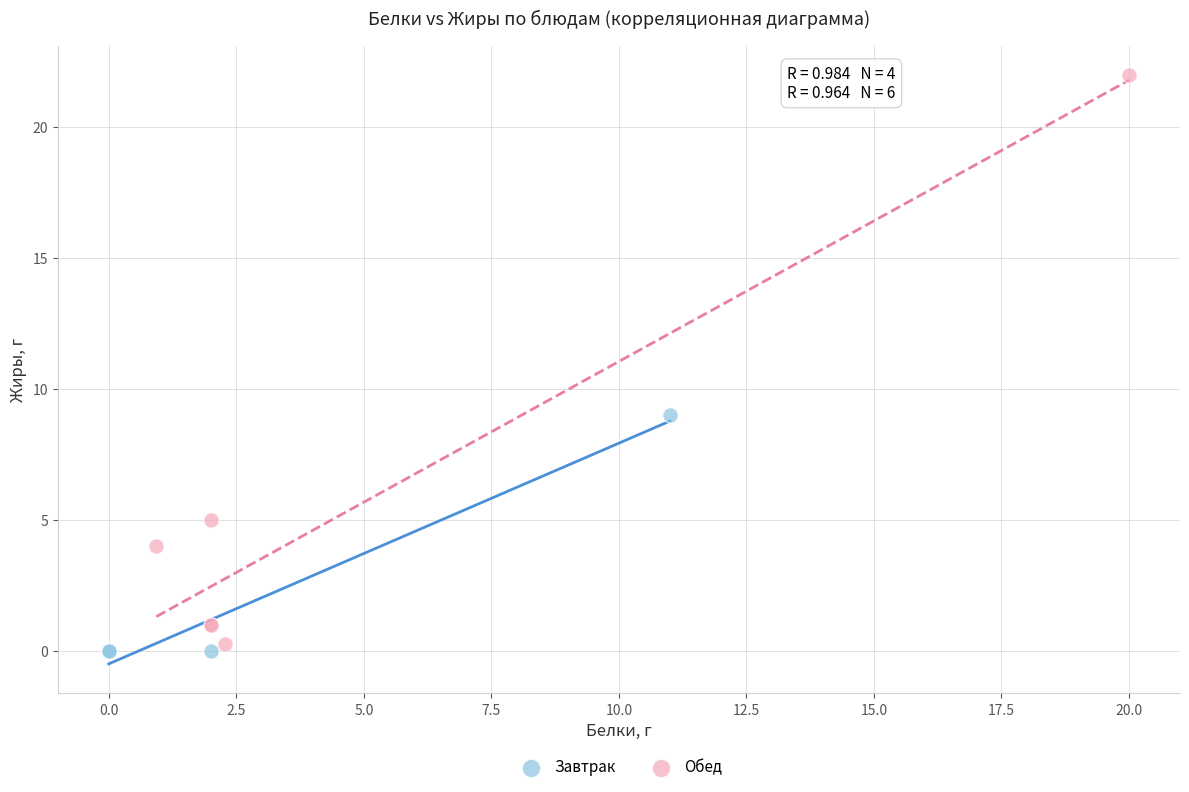

Which series has the largest Y range (max minus min)?

Обед